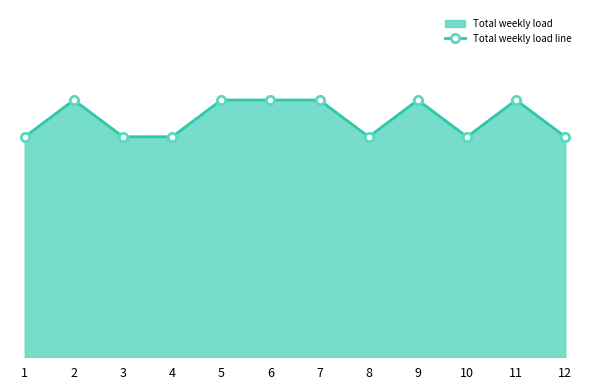

Reading left to right, extract all data points from this chart.

12	14	12	12	14	14	14	12	14	12	14	12